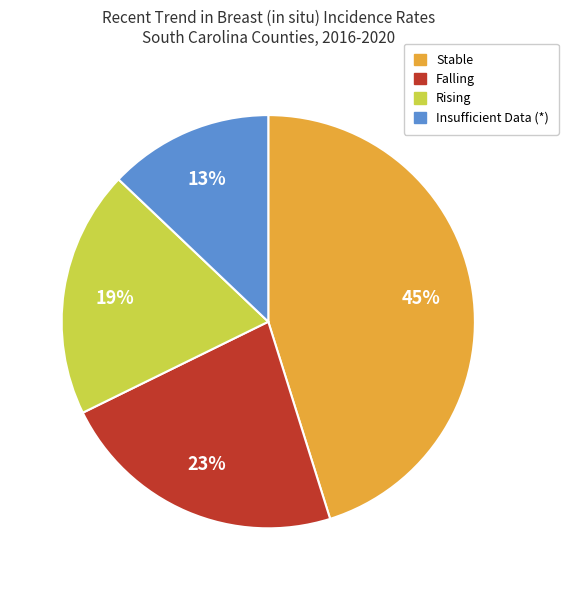

To the nearest percent, what is the difference between the largest and smallest slice percentages?

32%